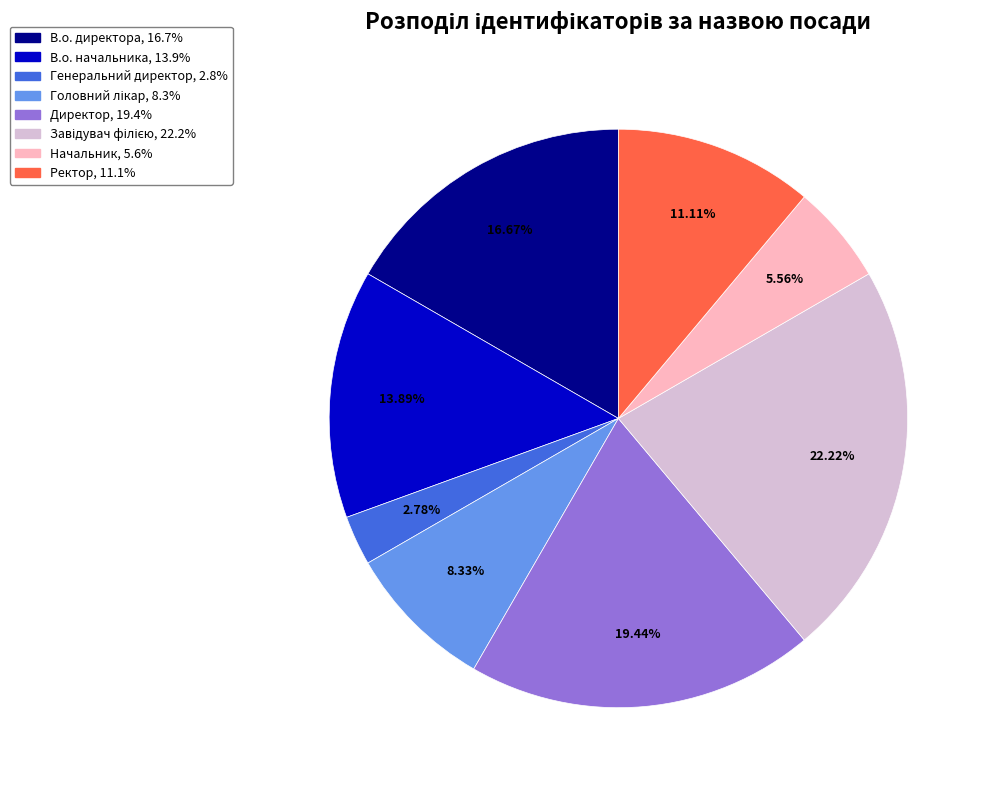

How many segments does this pie chart have?

8